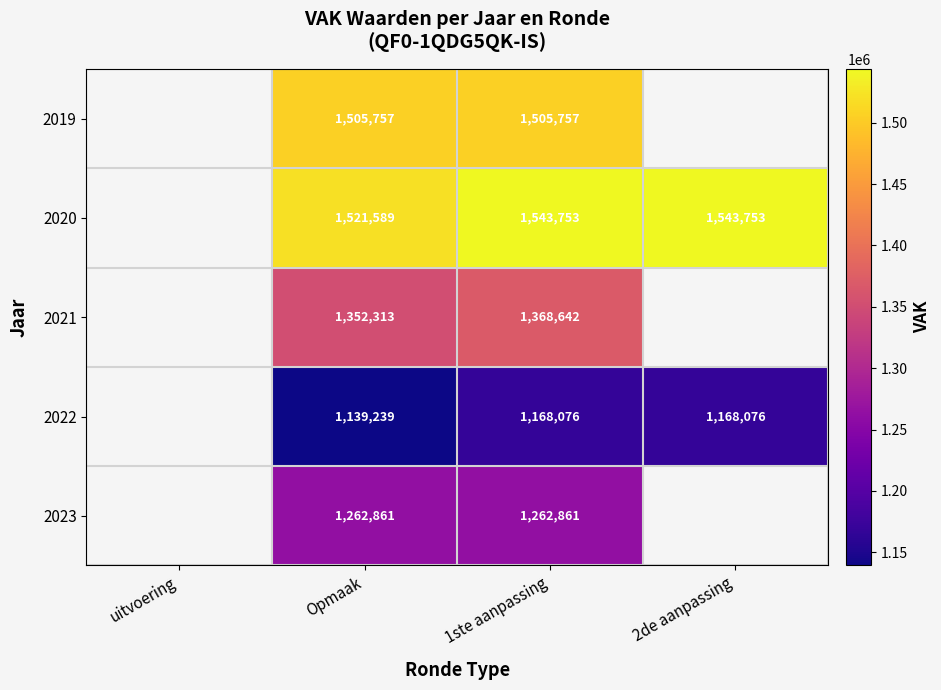

Rank the series at Opmaak from highest to lowest value.

2020, 2019, 2021, 2023, 2022